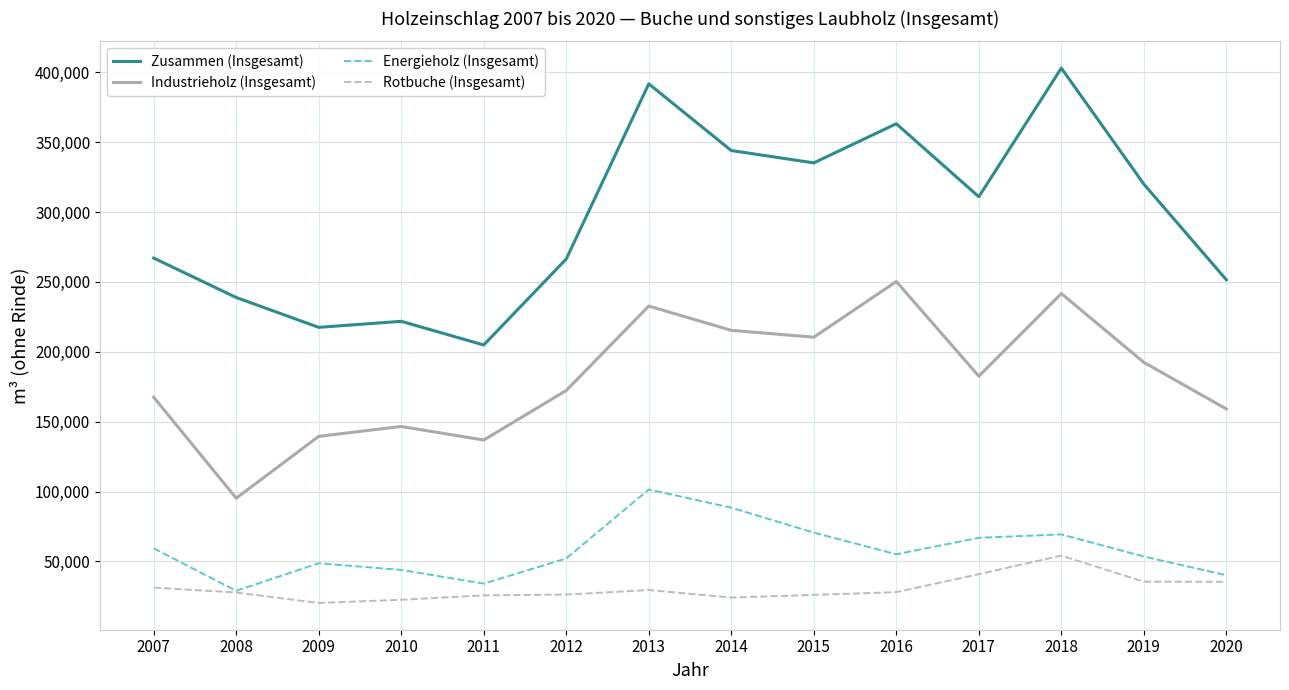

At which label does Rotbuche (Insgesamt) first exceed 28006?

2007